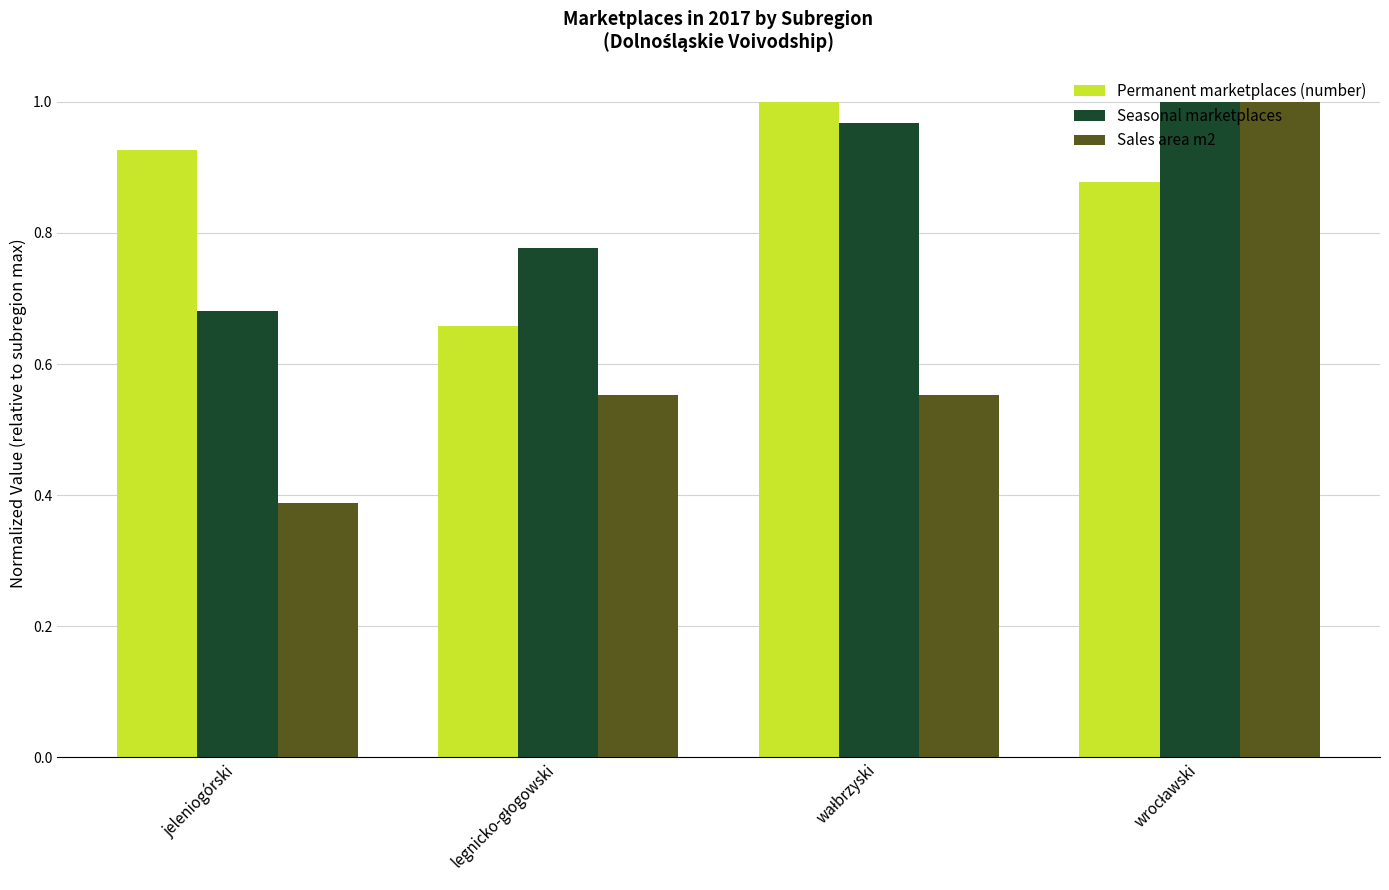

At which label does Seasonal marketplaces reach its minimum?

jeleniogórski